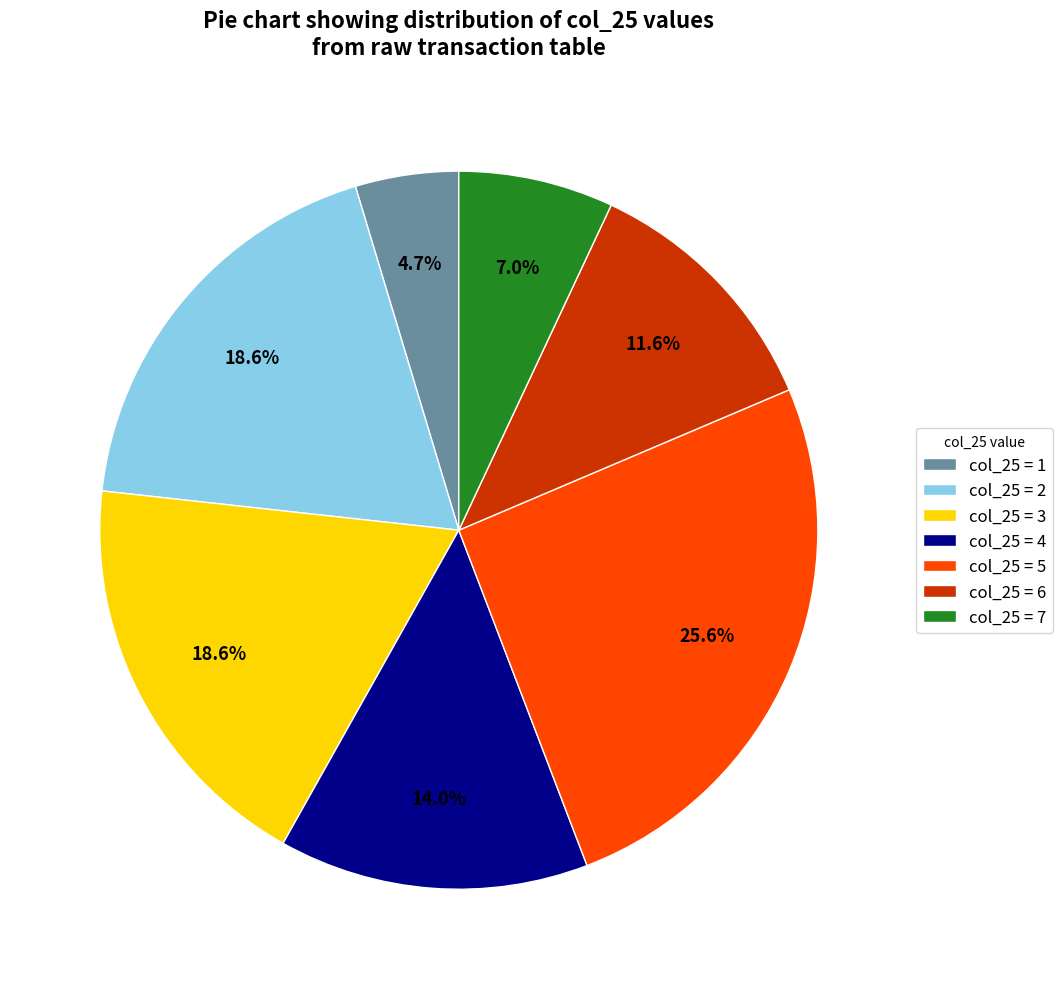

What is the smallest slice in the pie chart?

col_25 = 1